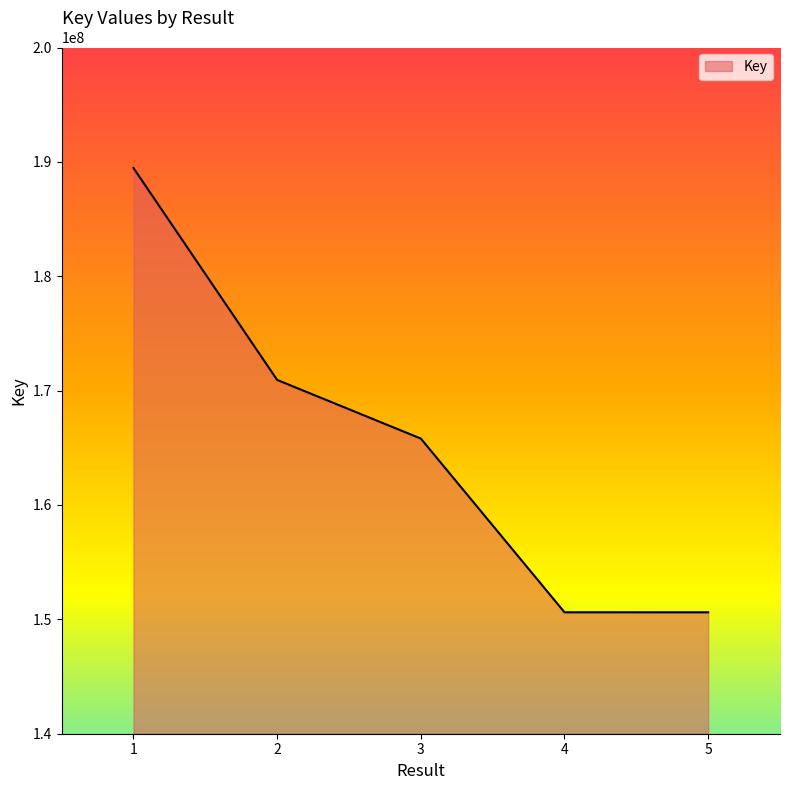

The chart shows a value of 165807659 at 3. True or false?

True